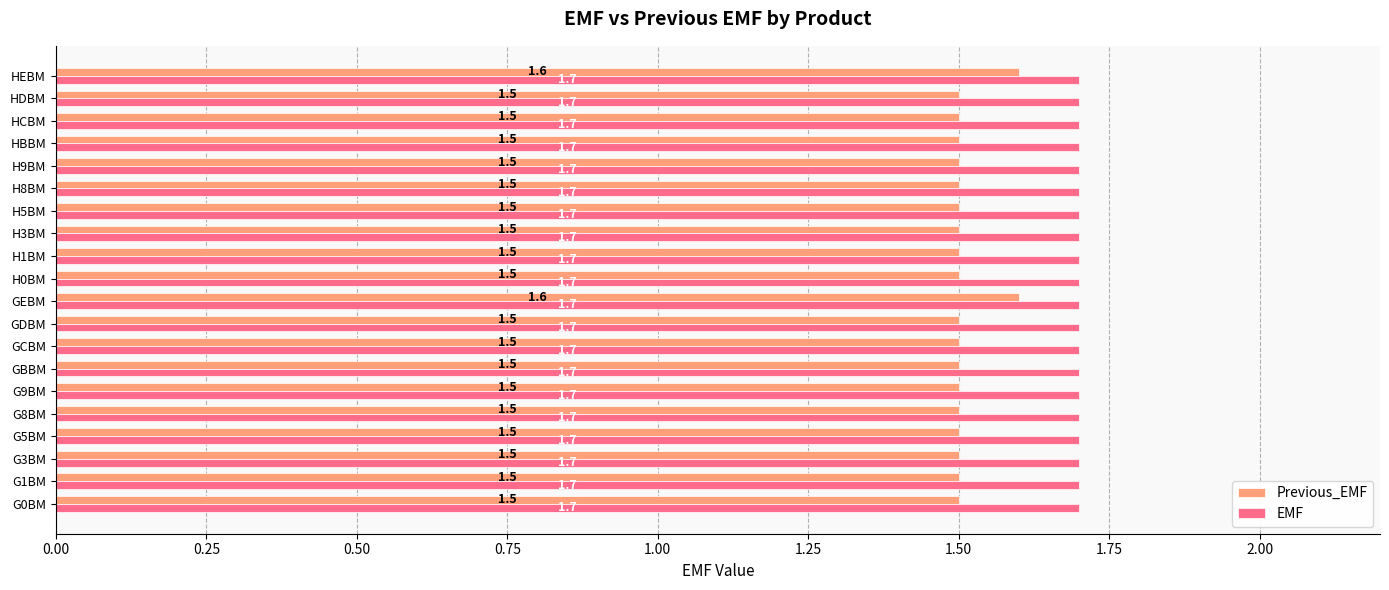

The Previous_EMF series shows 1.5 at G1BM. True or false?

True